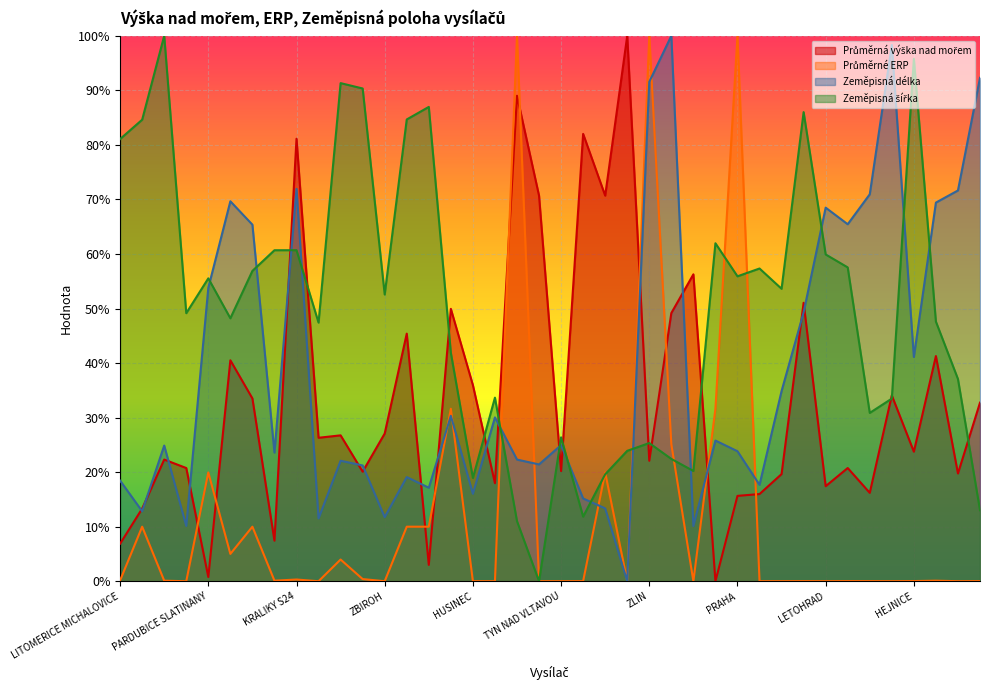

Which has a higher value, ZBIROH or LOUCOVICE?

LOUCOVICE